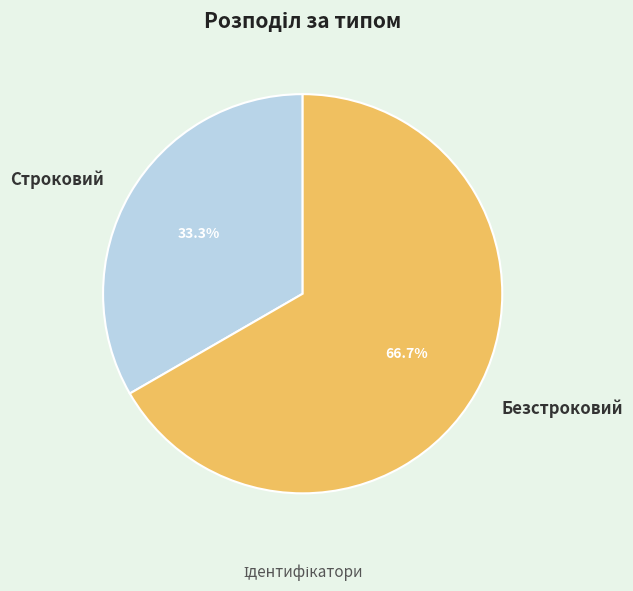

Do Строковий and Безстроковий together represent more than half of the pie?

Yes